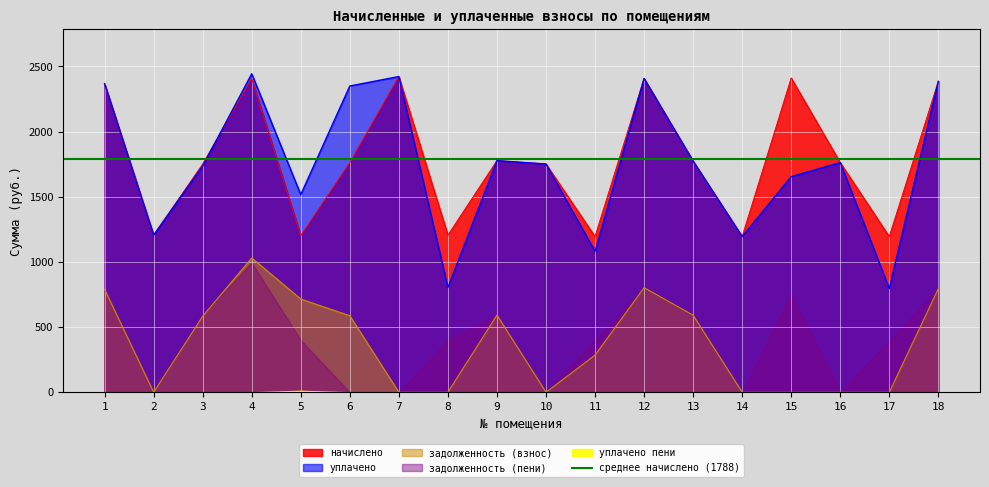

What is the value of the задолженность (взнос) point at the 4th from the left?

1030.4